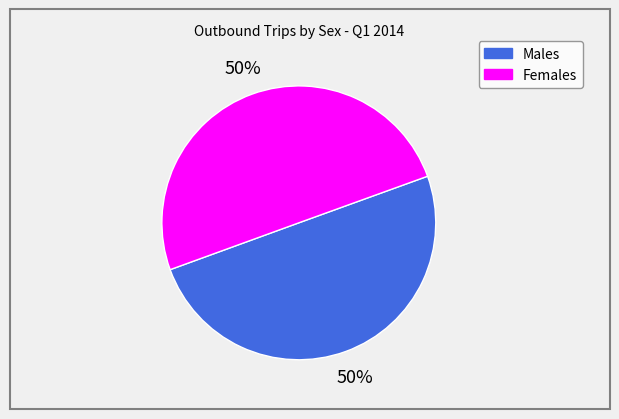

How many slices are in this pie chart?

2